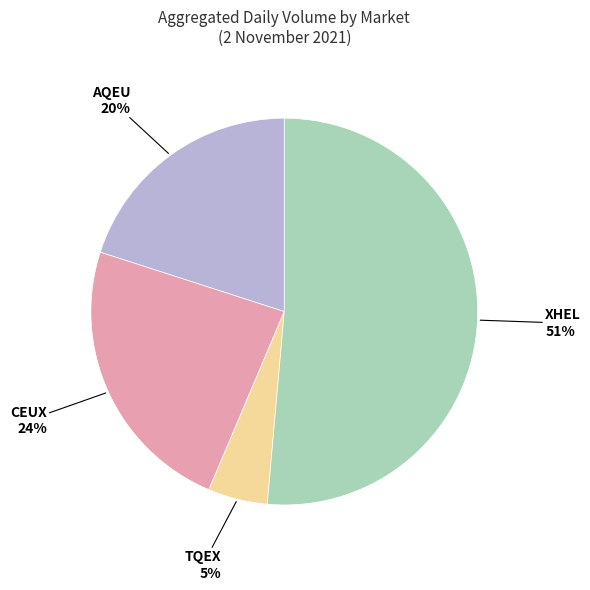

Which category has the smallest portion of the pie?

TQEX